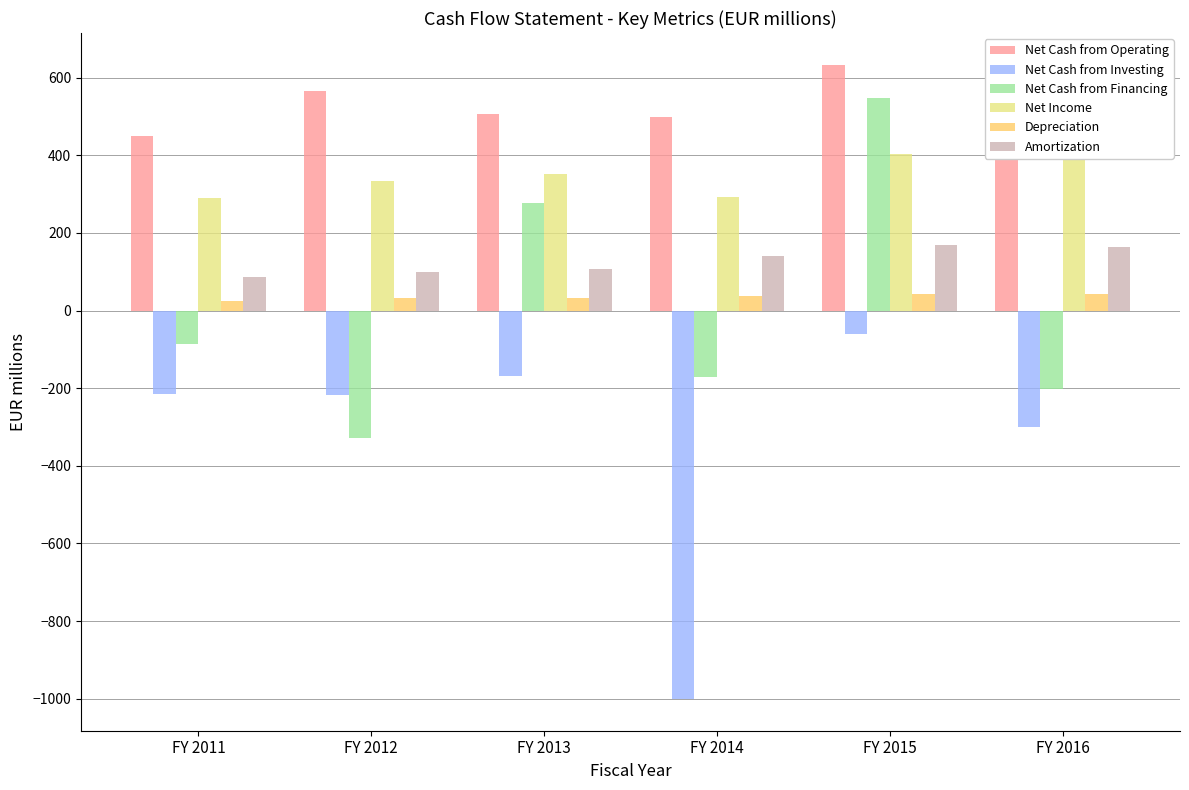

How many bars are there in each group?

6